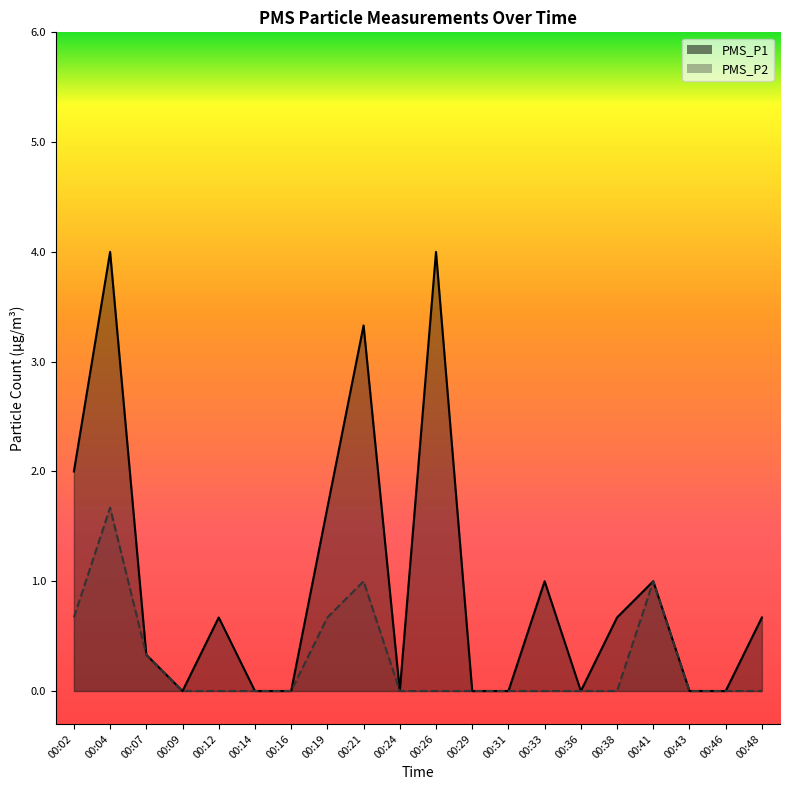

What is the difference between the maximum and minimum values in the PMS_P2 series?

1.7